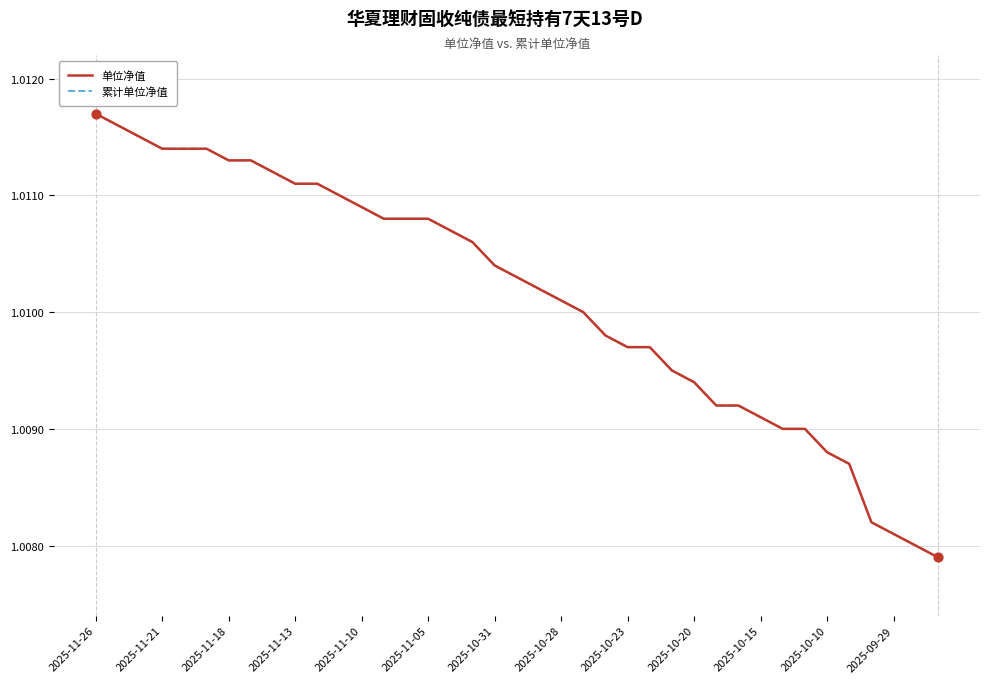

Is this an area chart (filled region under the line)?

No